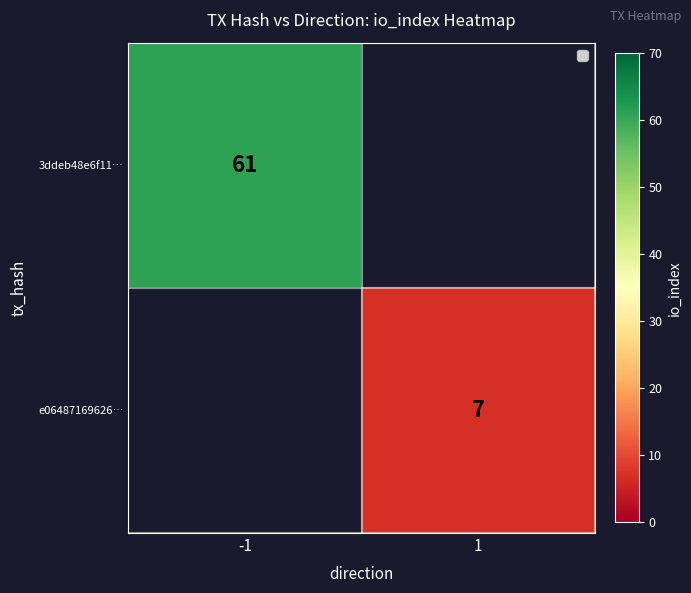

What is the smallest value displayed?

7.0